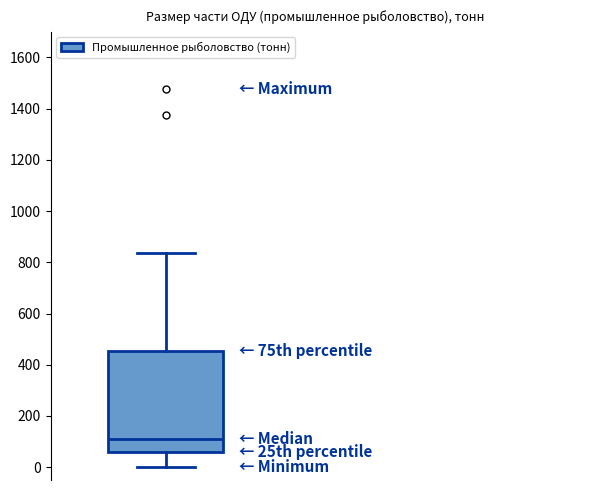

Where does the median line of the box sit on the y-axis? The values are not printed on the chart, so give them approximately, as read against the axis.

100